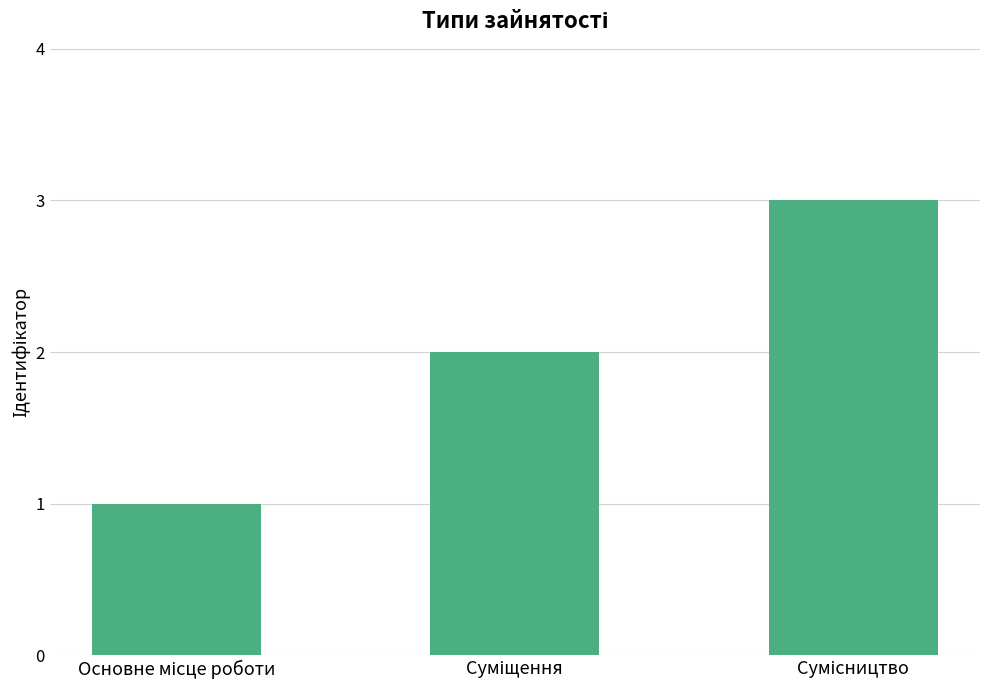

What is the maximum value shown in the chart?

3